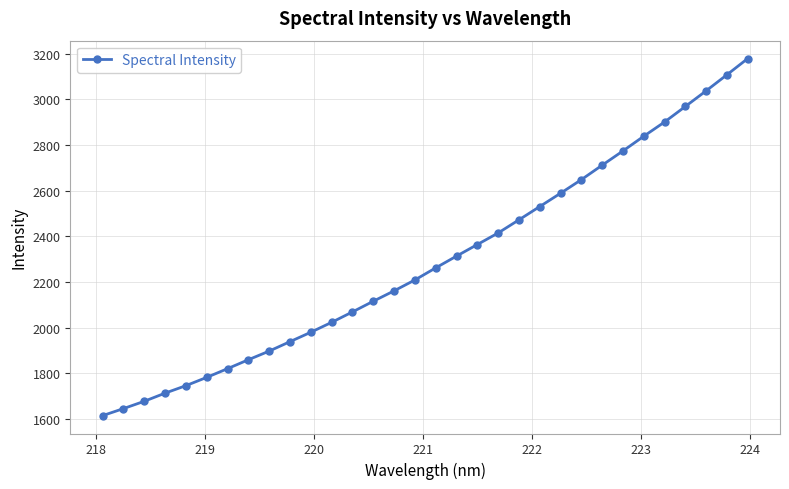

Reading right to left, extract all data points from this chart.

3178.1	3107.1	3036.8	2968.4	2900.4	2838.0	2773.7	2711.3	2648.0	2588.6	2530.3	2472.2	2414.7	2364.1	2313.3	2261.9	2209.0	2161.3	2115.8	2069.1	2023.4	1980.1	1938.9	1897.6	1859.7	1820.6	1782.5	1746.2	1713.4	1677.8	1645.7	1615.0